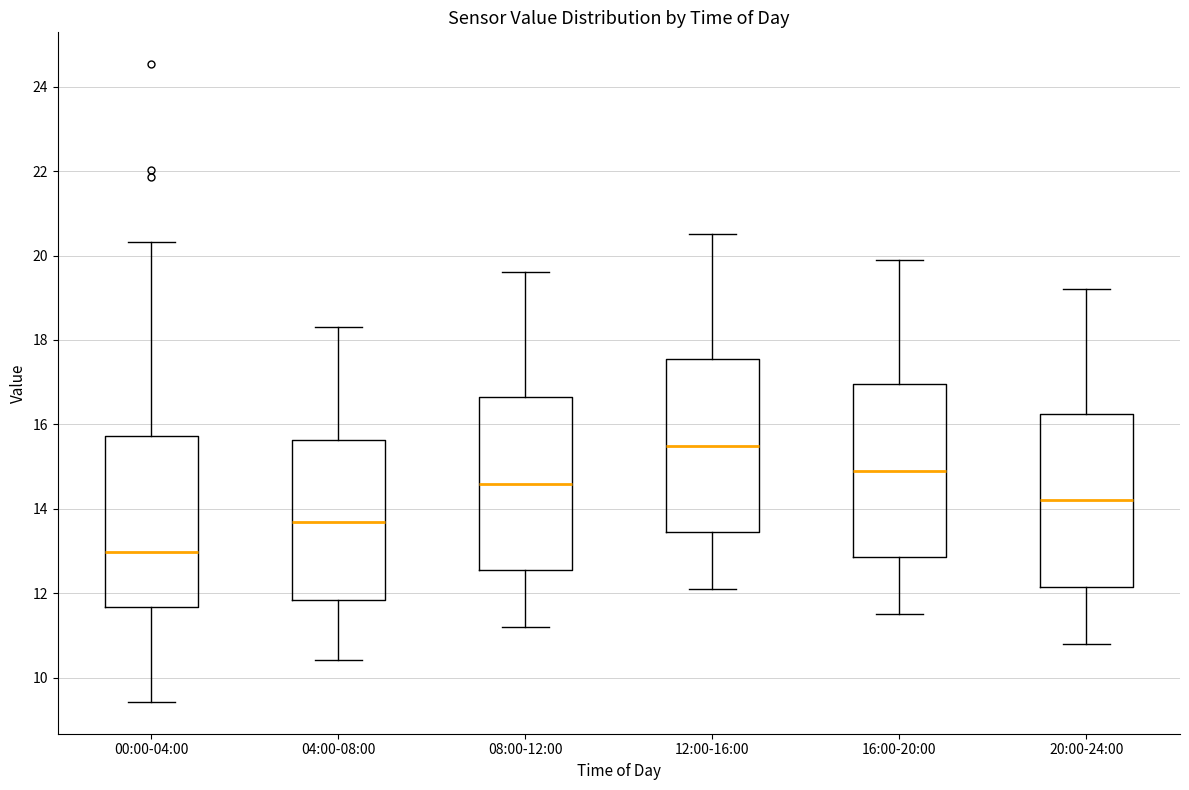

Reading left to right, transcribe this box plot: for each box, give where its median line is, the range the box spans, and where its two whiskers end, as read against the y-axis. The values are not printed on the chart, so give them approximately, as read against the axis.

00:00-04:00: median 13.0, box 11.6 to 15.8, whiskers 9.4 to 20.4
04:00-08:00: median 13.8, box 11.8 to 15.6, whiskers 10.4 to 18.4
08:00-12:00: median 14.6, box 12.6 to 16.6, whiskers 11.2 to 19.6
12:00-16:00: median 15.6, box 13.4 to 17.6, whiskers 12.2 to 20.6
16:00-20:00: median 15.0, box 12.8 to 17.0, whiskers 11.6 to 20.0
20:00-24:00: median 14.2, box 12.2 to 16.2, whiskers 10.8 to 19.2